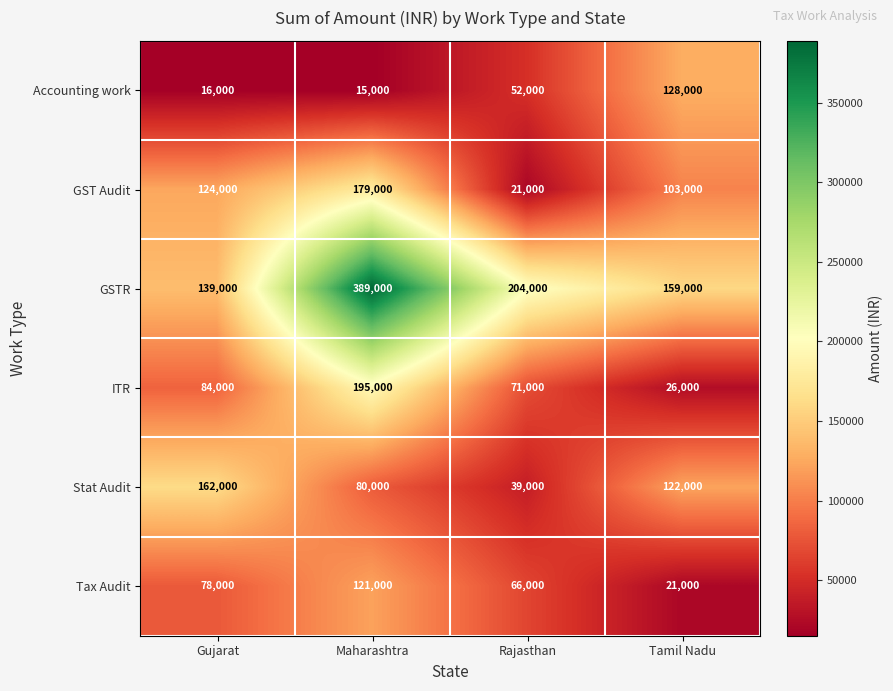

Reading right to left, what are all the values shown in this chart?

Accounting work: 128000	52000	15000	16000
GST Audit: 103000	21000	179000	124000
GSTR: 159000	204000	389000	139000
ITR: 26000	71000	195000	84000
Stat Audit: 122000	39000	80000	162000
Tax Audit: 21000	66000	121000	78000